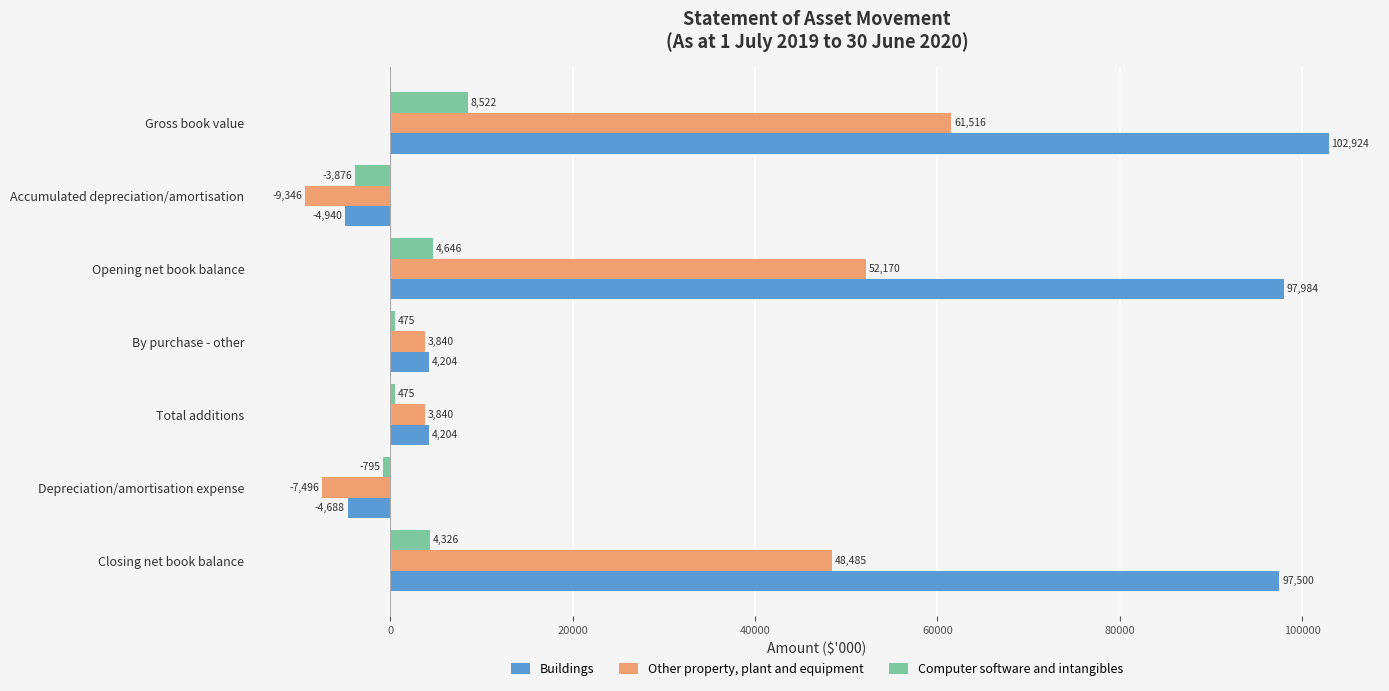

Read the Other property, plant and equipment value at Closing net book balance, to the nearest 50.

48500